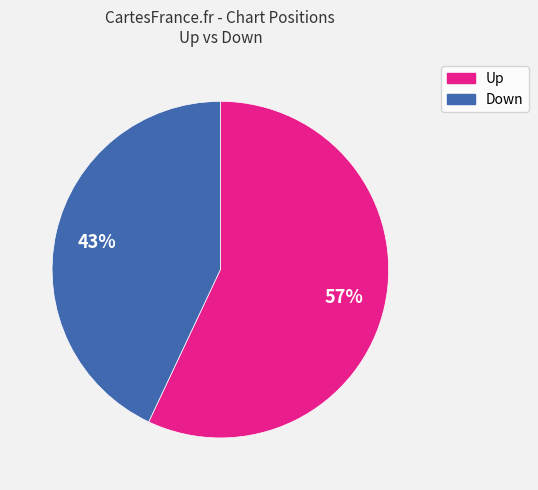

Count the number of slices in the pie.

2